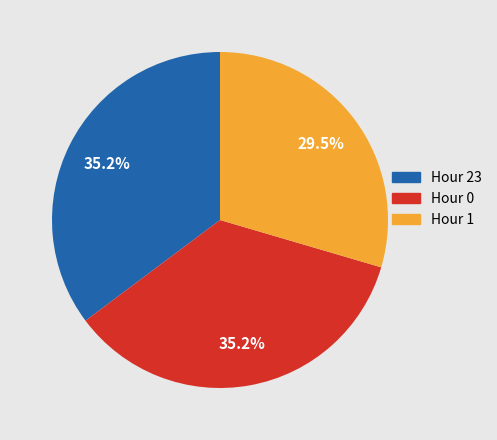

How many slices are in this pie chart?

3